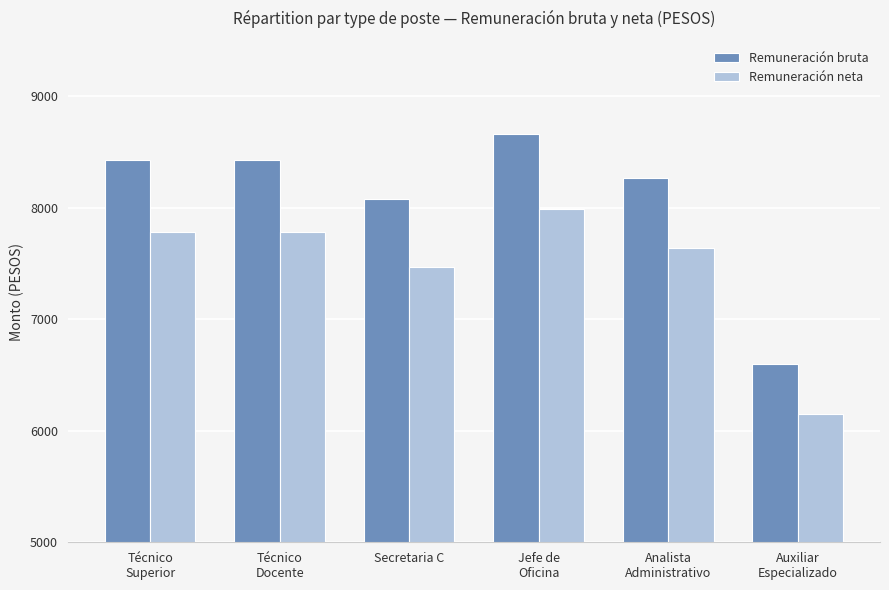

Between Secretaria C and Auxiliar
Especializado, which series saw the biggest shift?

Remuneración bruta